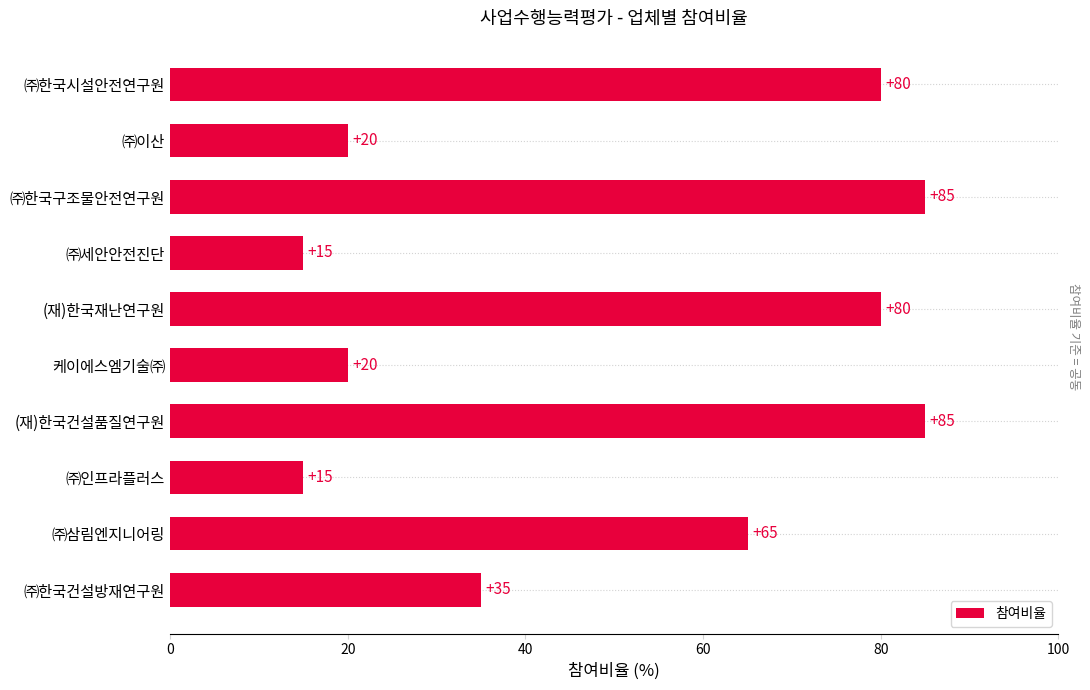

How many data points are less than 65?

5